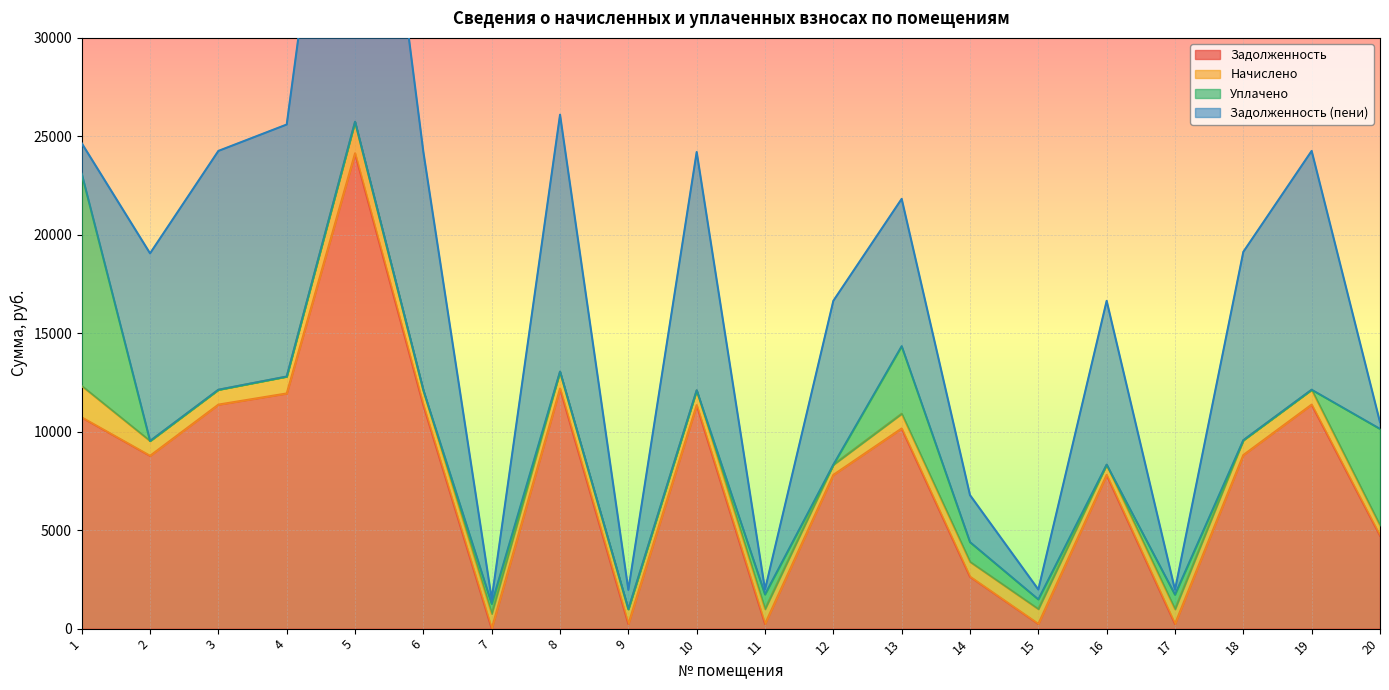

What is the value of the начислено point at the 3rd from the left?

753.5